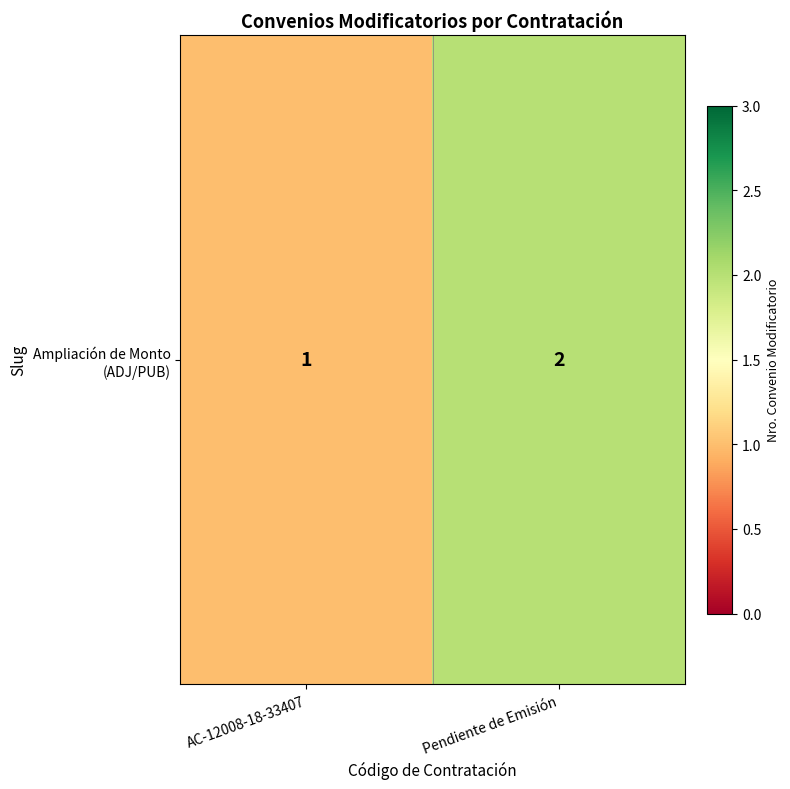

Reading left to right, transcribe all the data shown in this chart.

AC-12008-18-33407=1	Pendiente de Emisión=2